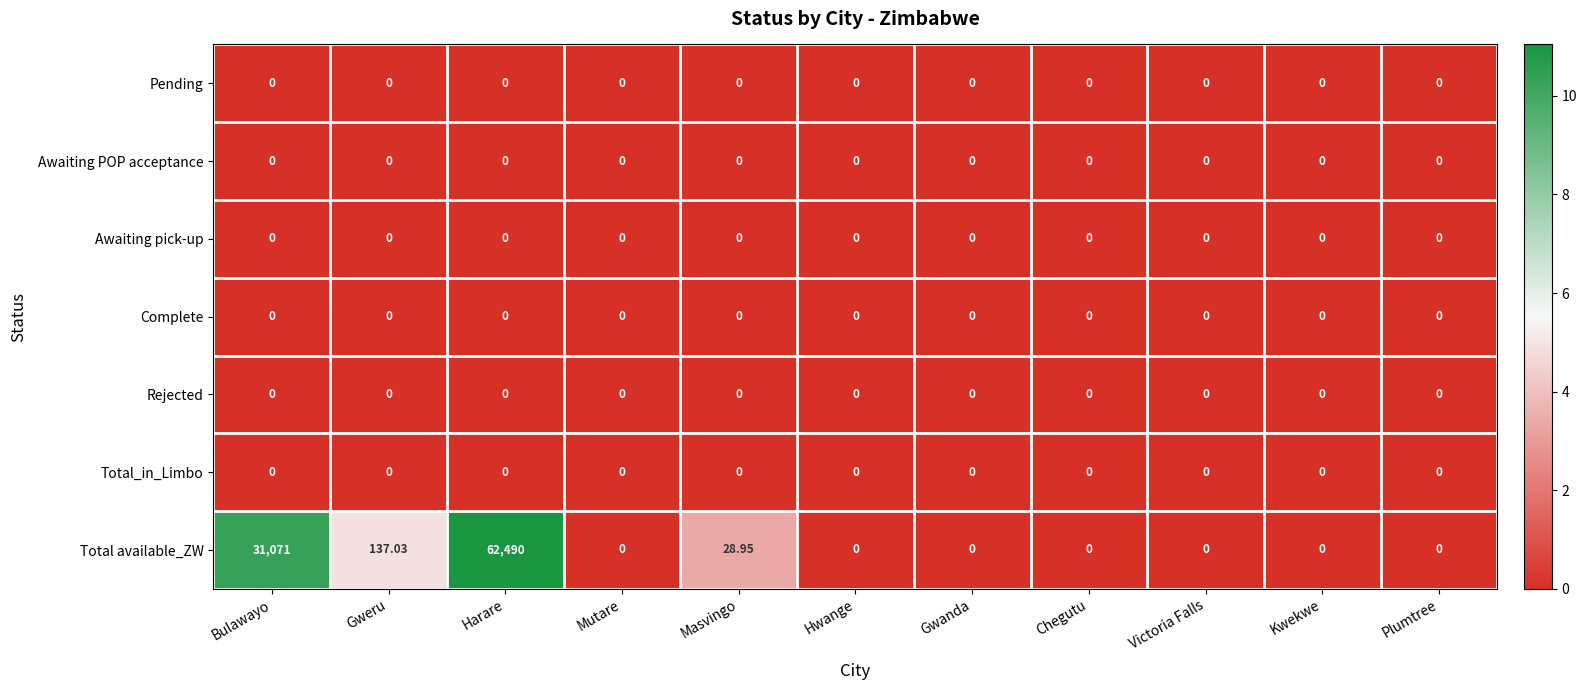

Which series has the largest total across all categories?

Total available_ZW